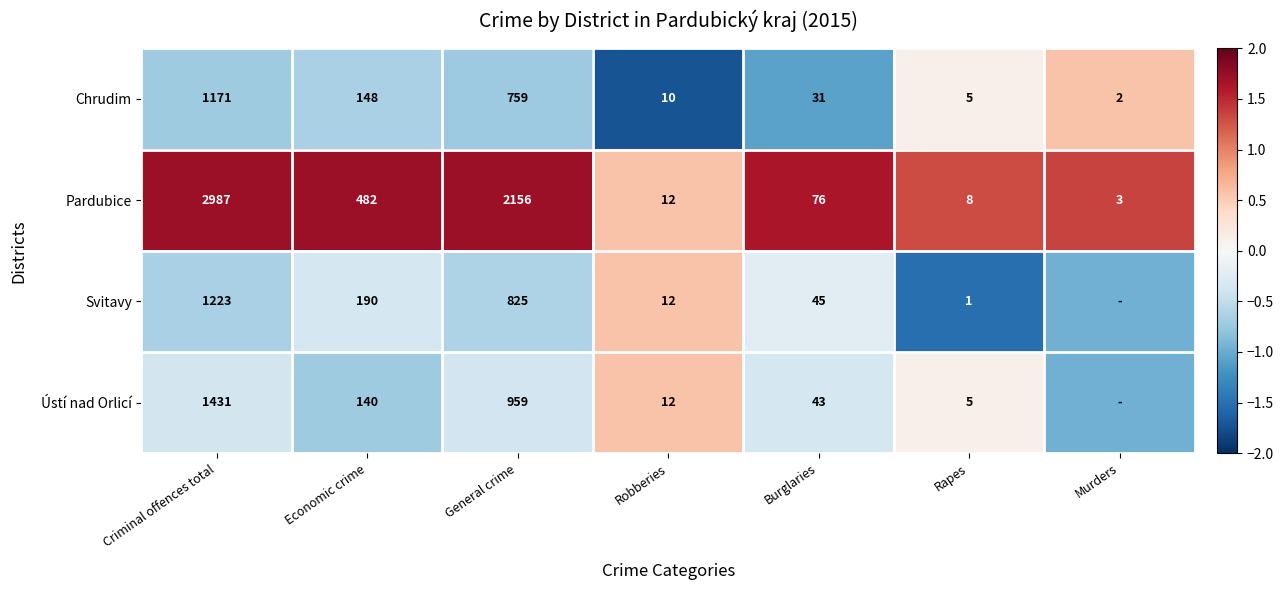

Which series changed the most between Criminal offences total and Rapes?

Pardubice